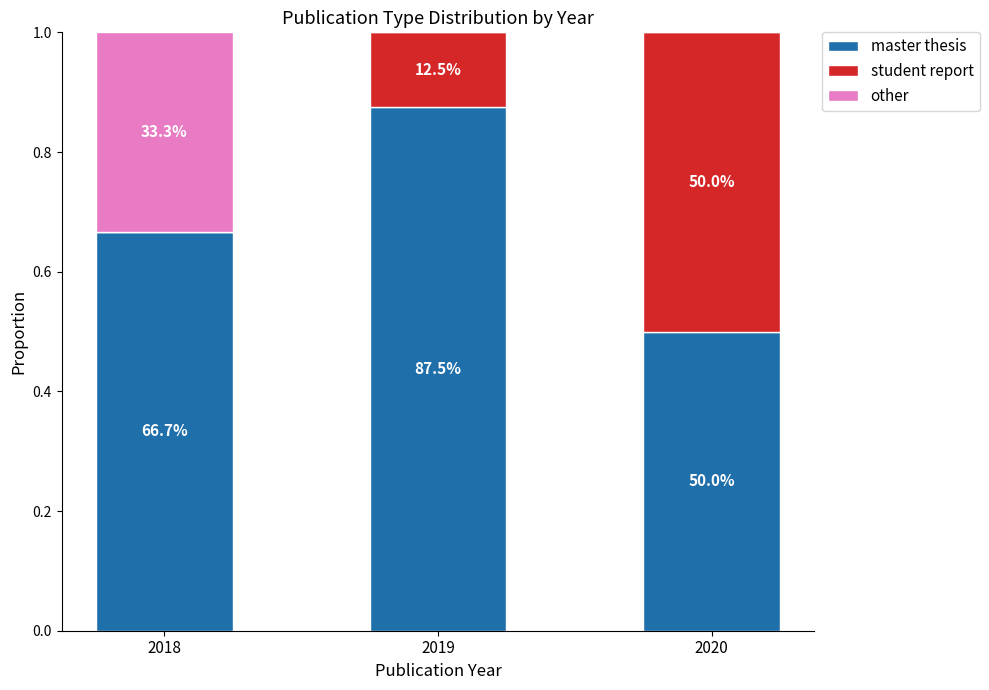

True or false: other has a value of -0.2 at 2020.

False